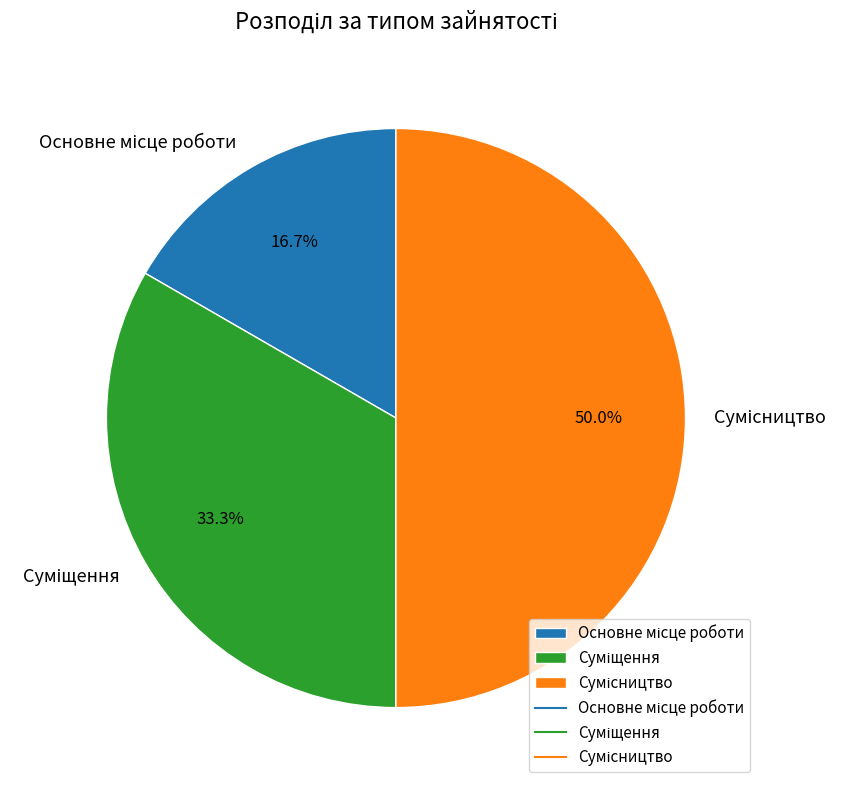

To the nearest percent, what is the difference between the Сумісництво and Основне місце роботи slice percentages?

33%